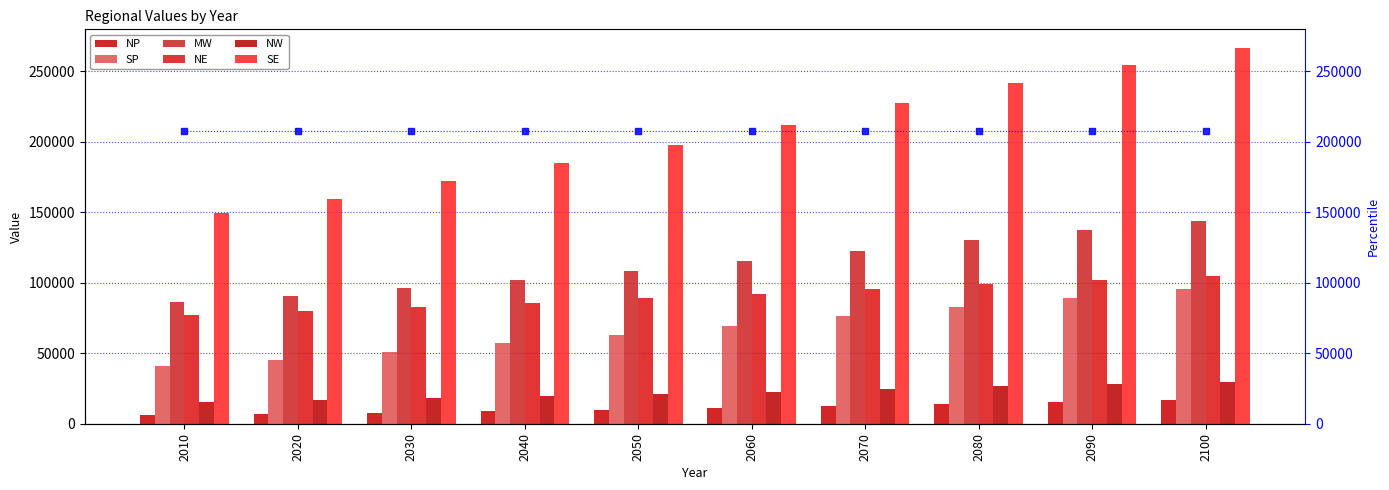

Reading left to right, transcribe all the data shown in this chart.

NP: 6348.5	6998.4	7806.1	8688.5	9671.7	10863.6	12245.1	13742.7	15315.9	16966.2
SP: 40967.1	45462.0	51056.4	56915.3	62860.7	69468.9	76374.2	83053.9	89435.9	95482.6
MW: 86013.0	90523.6	96347.2	102111.1	108028.8	115022.5	122540.7	129970.1	137041.7	143610.0
NE: 77366.5	79572.9	82731.7	85691.0	88810.4	92225.2	95650.3	98965.2	101943.0	104526.1
NW: 15675.6	16660.2	18004.6	19427.4	20930.5	22709.8	24597.9	26410.7	28113.1	29679.7
SE: 149135.3	159560.2	172149.4	184660.6	197513.5	212097.0	227024.5	241168.1	254262.5	266249.7